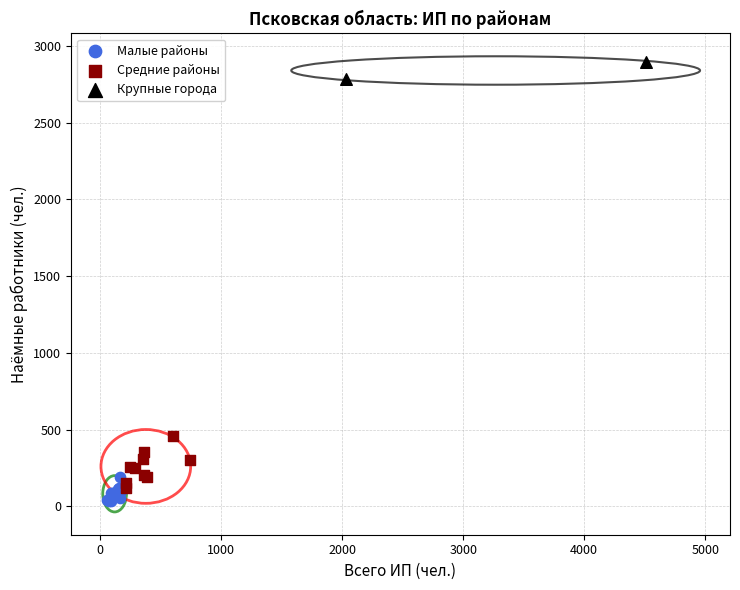

Which series has the largest Y range (max minus min)?

Средние районы